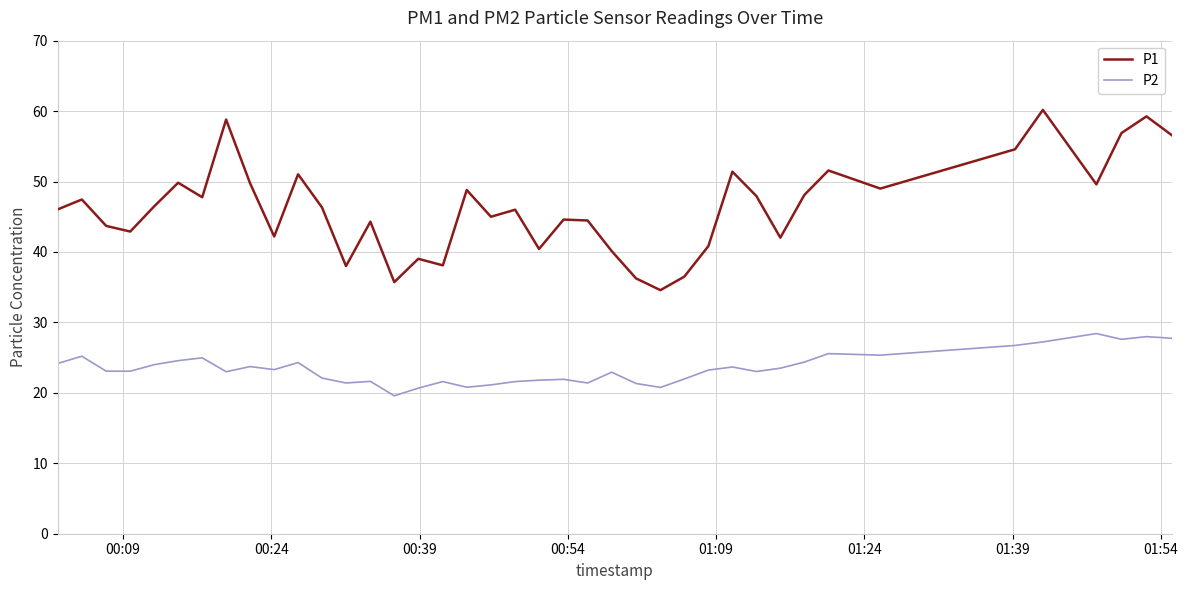

True or false: P1 and P2 intersect in this chart.

False